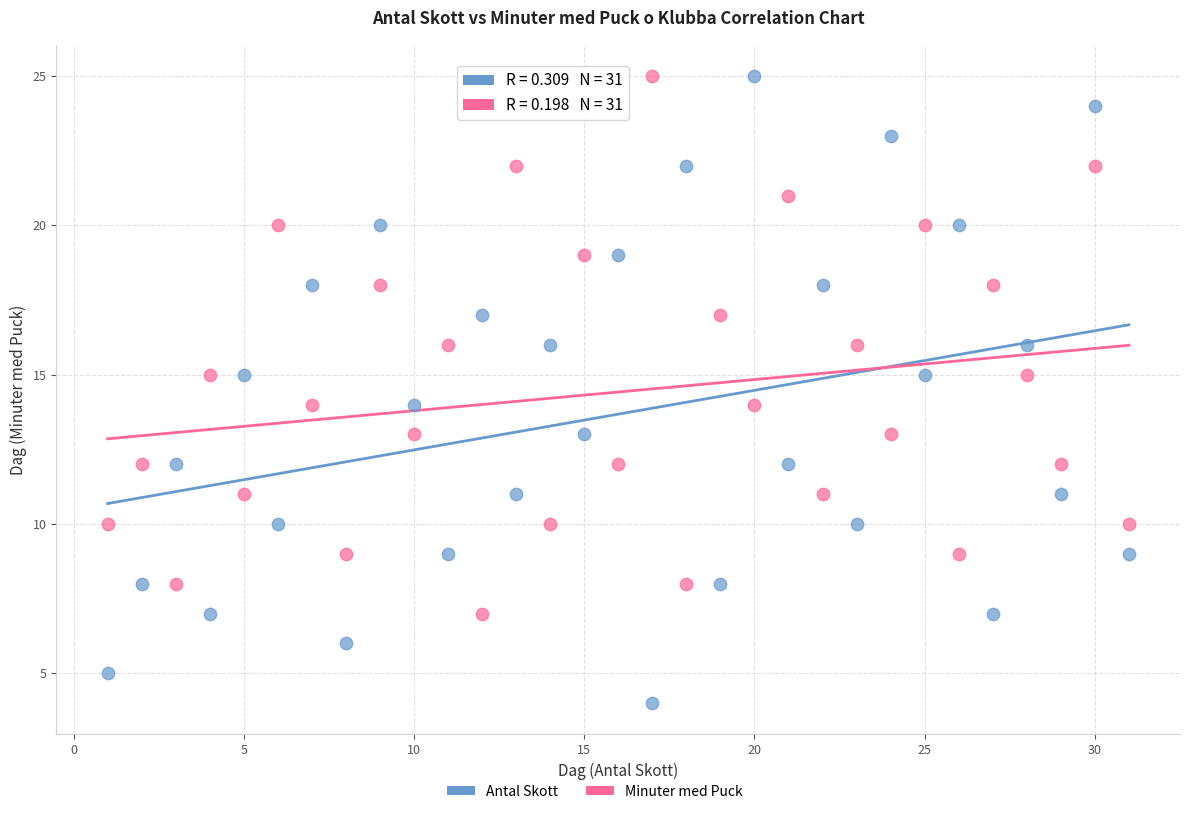

Which series has the largest Y range (max minus min)?

Antal Skott